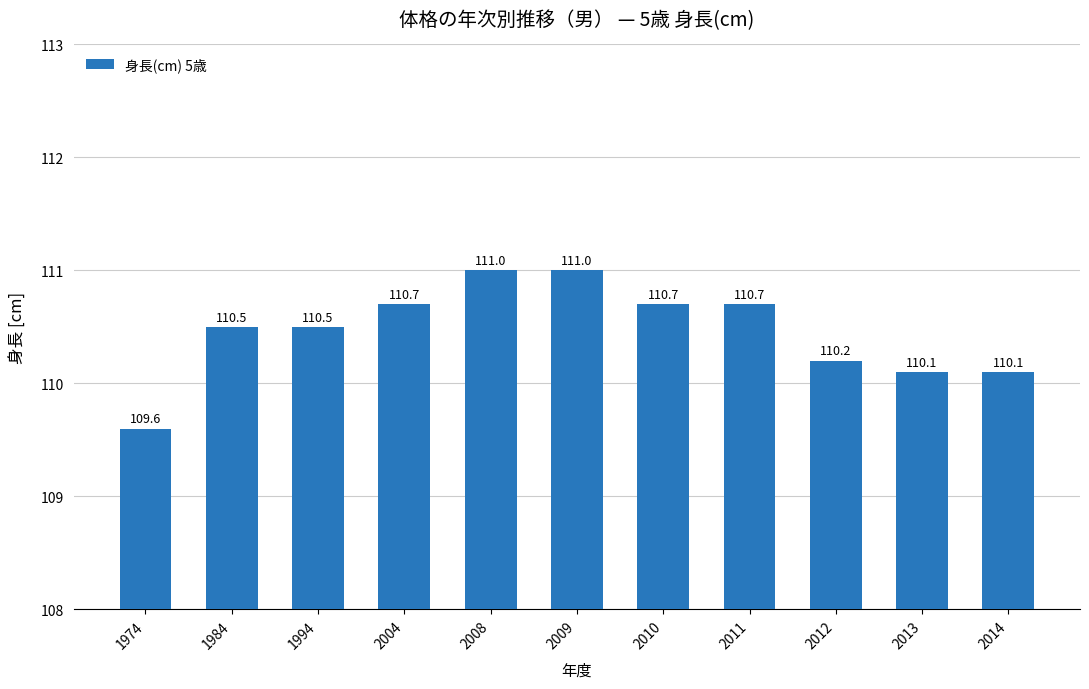

Reading left to right, list all the values displayed in this chart.

109.6	110.5	110.5	110.7	111.0	111.0	110.7	110.7	110.2	110.1	110.1